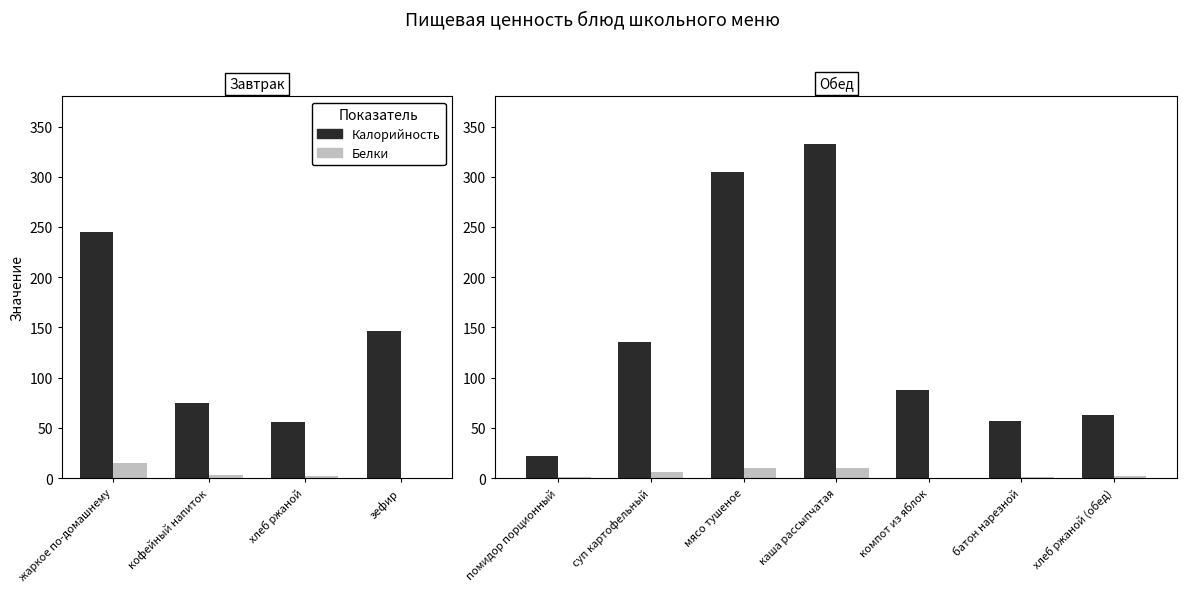

At суп картофельный, list the series in order from largest to smallest.

Калорийность, Белки